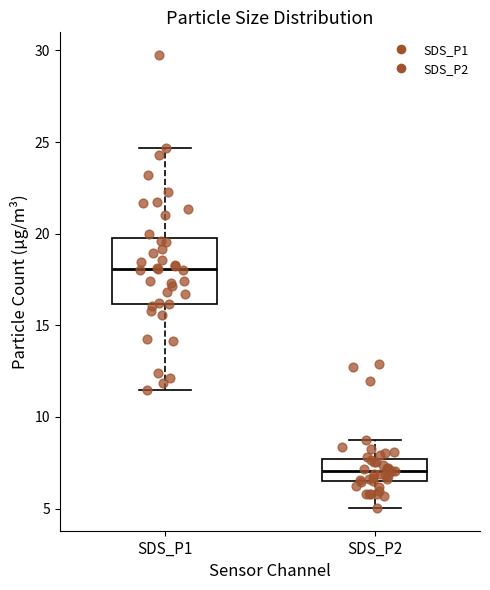

Which box has the highest median line?

SDS_P1